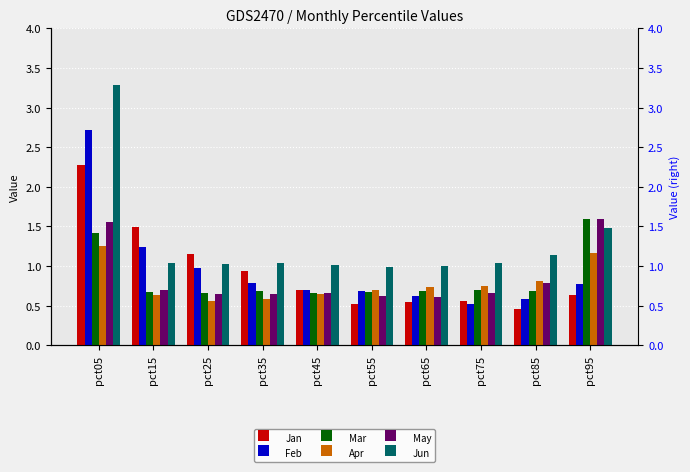

Which series has the largest total across all categories?

Jun